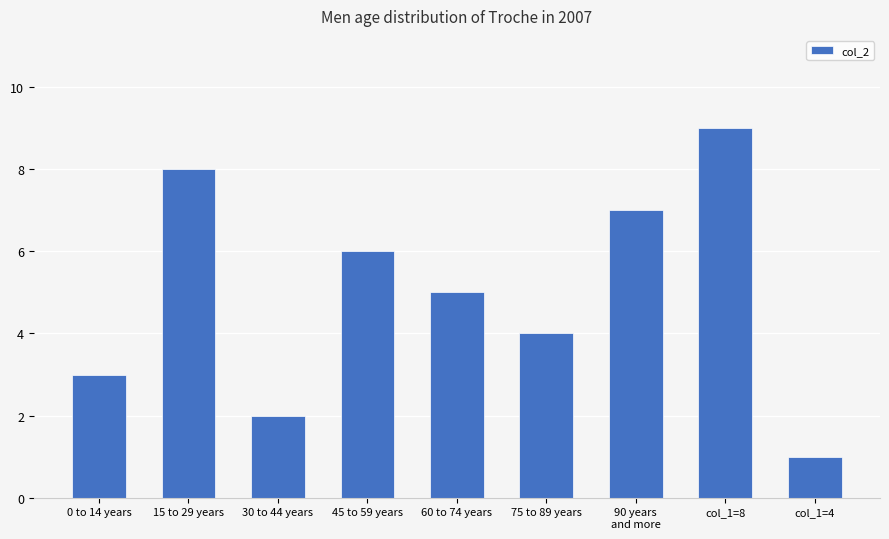

How many values are below 5?

4